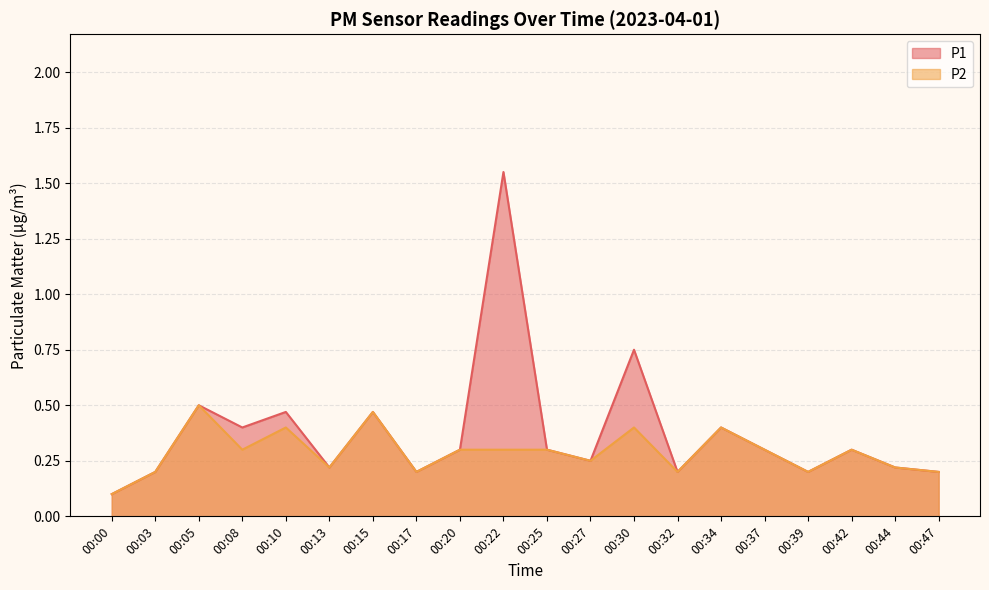

List the series in order of their overall mean, highest first.

P1, P2